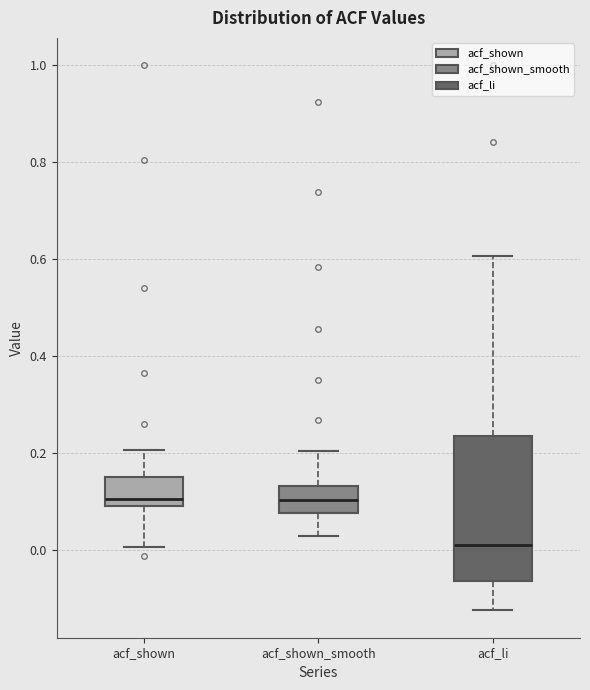

Reading left to right, read every box against the y-axis: the position of its median line, the range the box covers, and the ends of its whiskers. The values are not printed on the chart, so give them approximately, as read against the axis.

acf_shown: median 0.10 (just above the box's lower edge), box 0.10 to 0.16, whiskers 0.00 to 0.20
acf_shown_smooth: median 0.10, box 0.08 to 0.14, whiskers 0.04 to 0.20
acf_li: median 0.02, box -0.06 to 0.24, whiskers -0.12 to 0.60